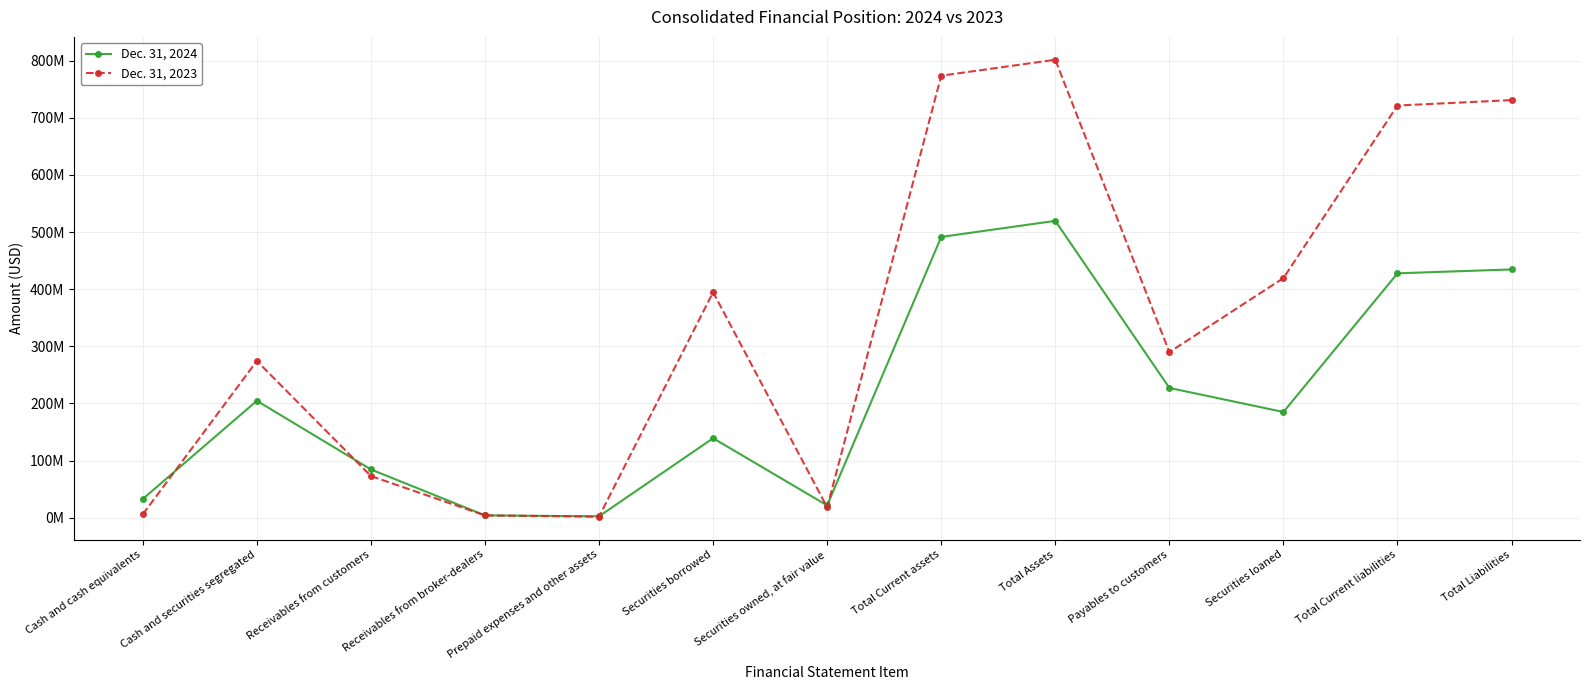

What is the value of the Dec. 31, 2024 point at the 9th from the left?

519668000